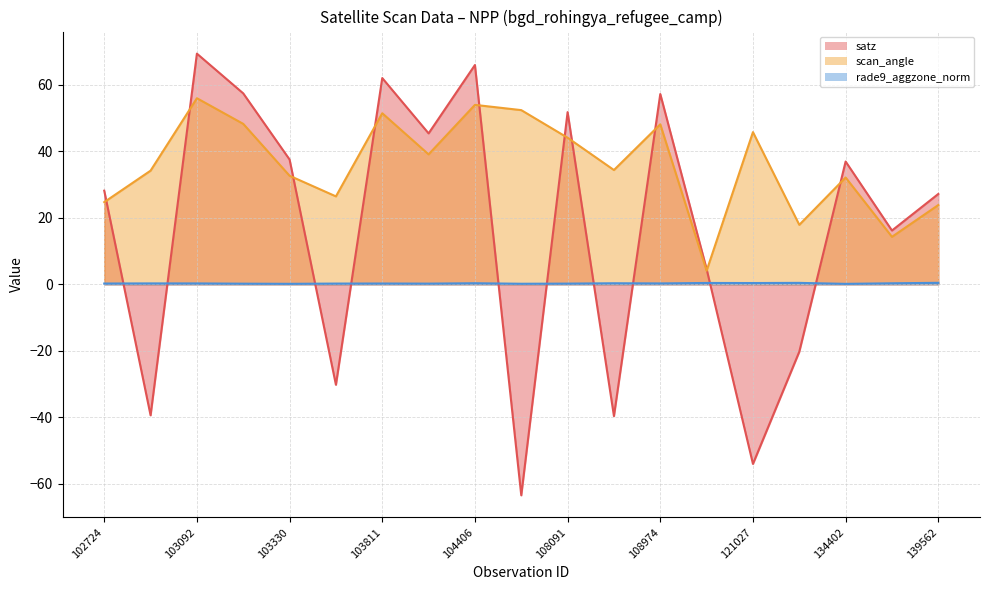

Between 102964 and 108091, which series saw the biggest shift?

satz